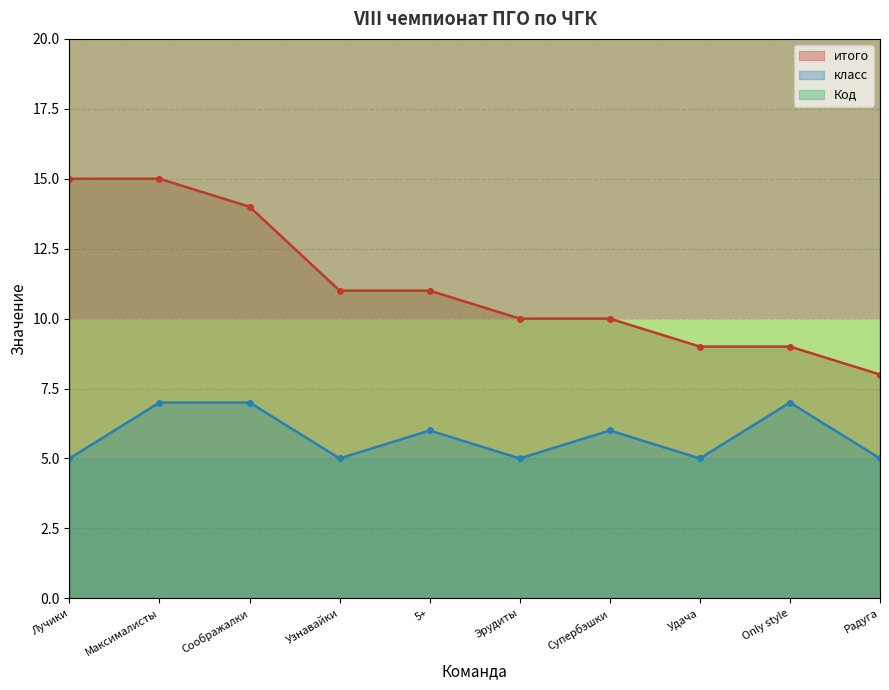

At which label is Код closest to 30?

5+